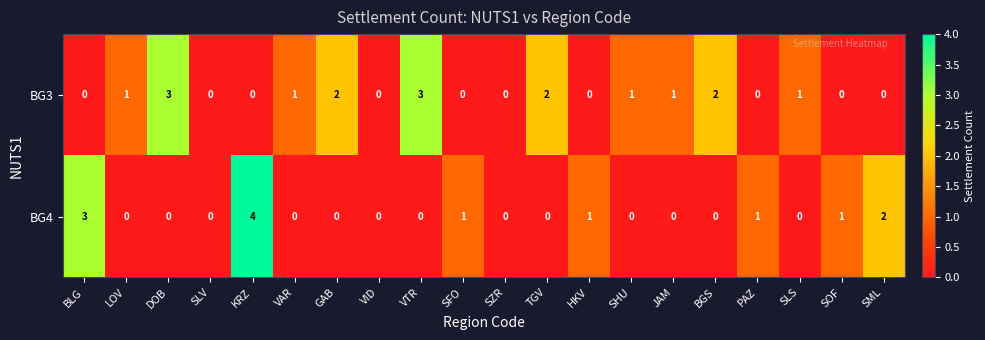

What is the spread (max minus min) of values at VAR?

1